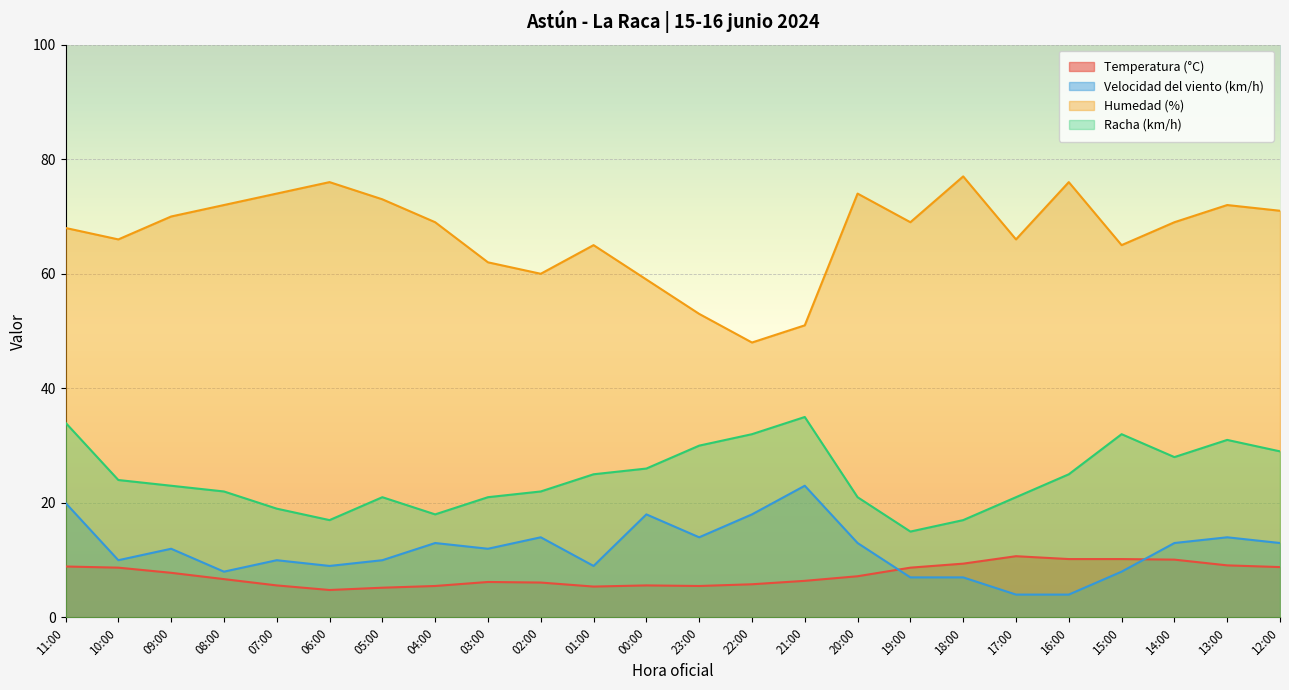

Reading left to right, extract all data points from this chart.

Temperatura (°C): 8.9	8.7	7.8	6.7	5.6	4.8	5.2	5.5	6.2	6.1	5.4	5.6	5.5	5.8	6.4	7.2	8.7	9.4	10.7	10.2	10.2	10.1	9.1	8.8
Velocidad del viento (km/h): 20.0	10.0	12.0	8.0	10.0	9.0	10.0	13.0	12.0	14.0	9.0	18.0	14.0	18.0	23.0	13.0	7.0	7.0	4.0	4.0	8.0	13.0	14.0	13.0
Humedad (%): 68.0	66.0	70.0	72.0	74.0	76.0	73.0	69.0	62.0	60.0	65.0	59.0	53.0	48.0	51.0	74.0	69.0	77.0	66.0	76.0	65.0	69.0	72.0	71.0
Racha (km/h): 34.0	24.0	23.0	22.0	19.0	17.0	21.0	18.0	21.0	22.0	25.0	26.0	30.0	32.0	35.0	21.0	15.0	17.0	21.0	25.0	32.0	28.0	31.0	29.0